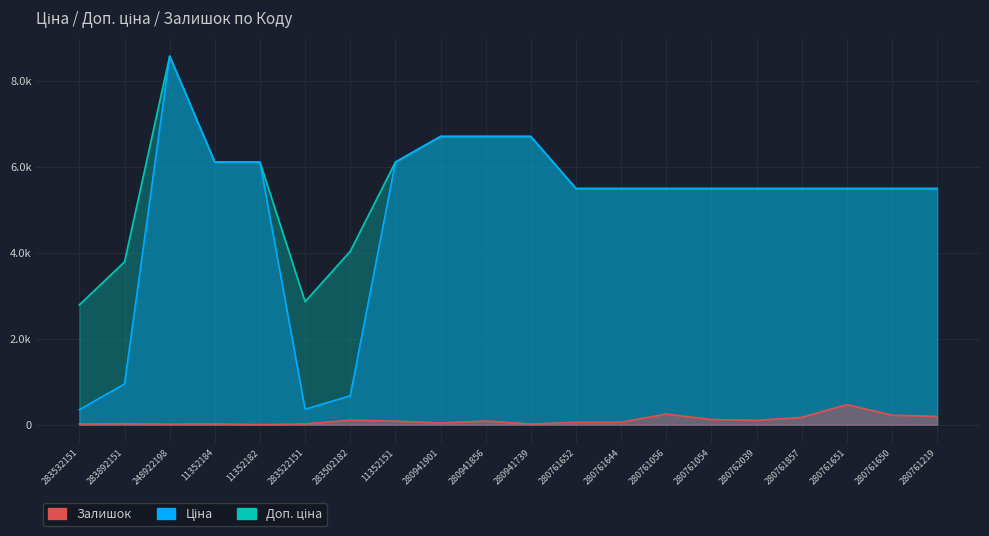

Which category has the lowest value across all series?

11352182